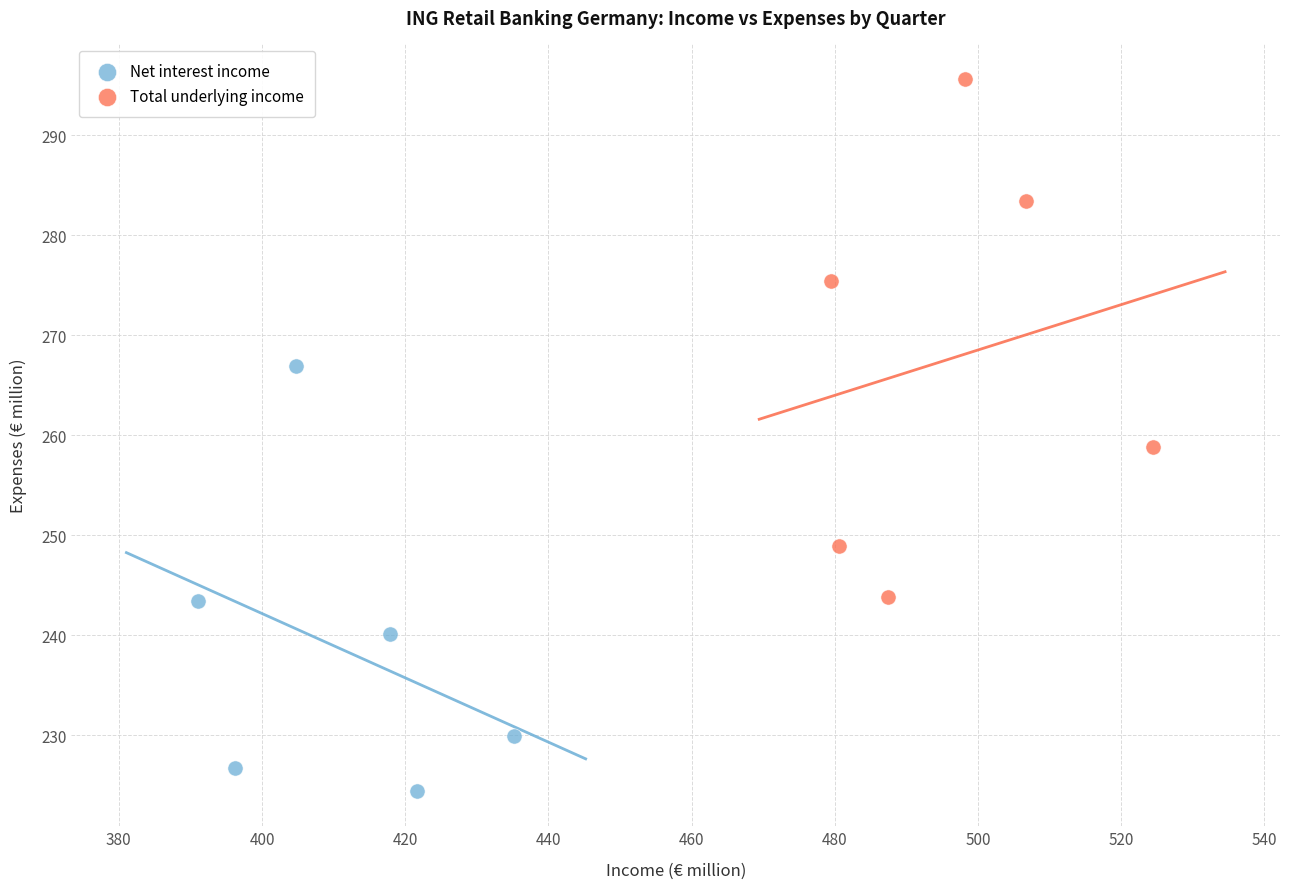

Which series reaches the maximum Y coordinate?

Total underlying income